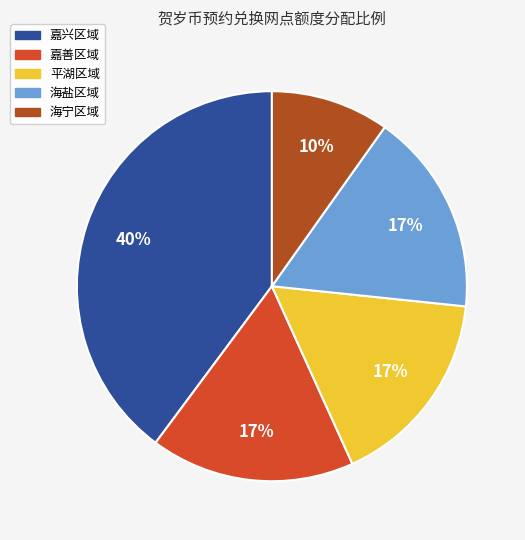

How many slices are in this pie chart?

5